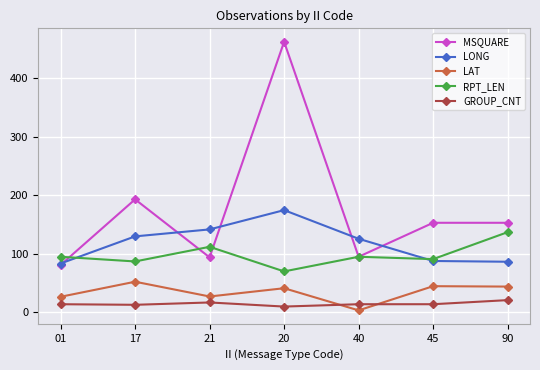

In LONG, how many points are higher than both neighbors (excluding endpoints)?

1